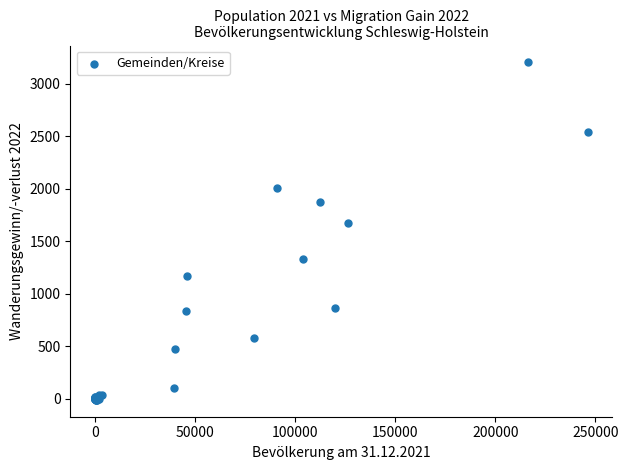

What Y value in the scatter plot is closest to 1597?

1671